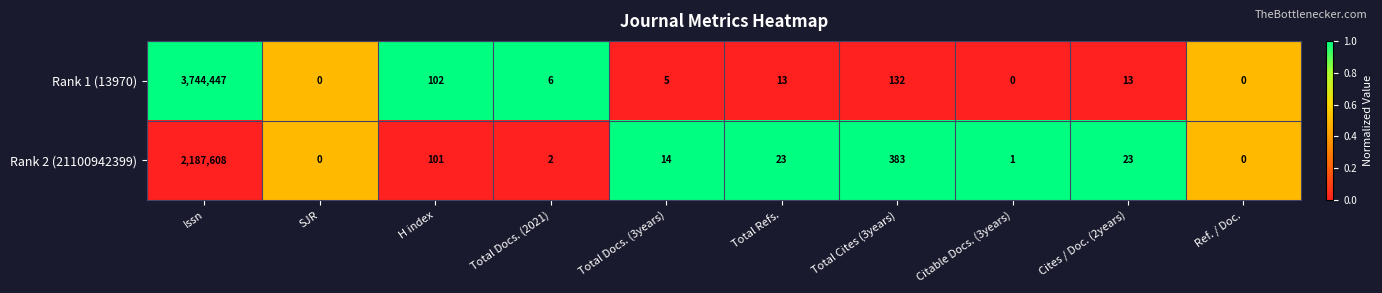

The Rank 2 (21100942399) series shows 383 at Total Cites (3years). True or false?

True